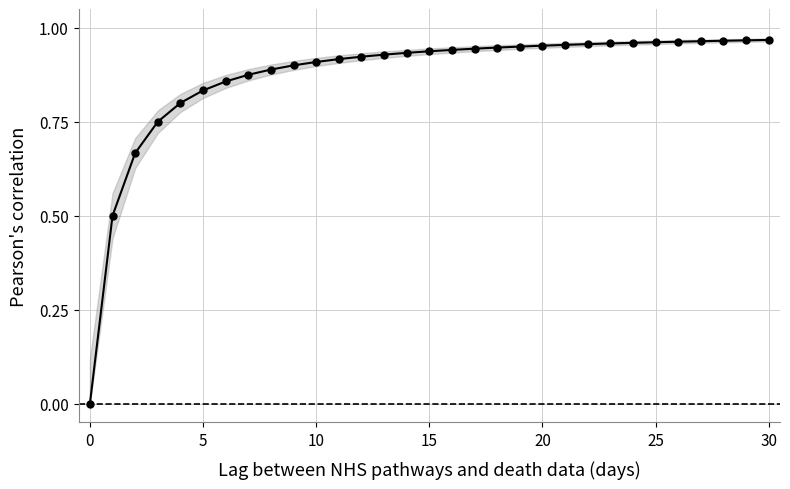

How many lines are shown in the chart?

1